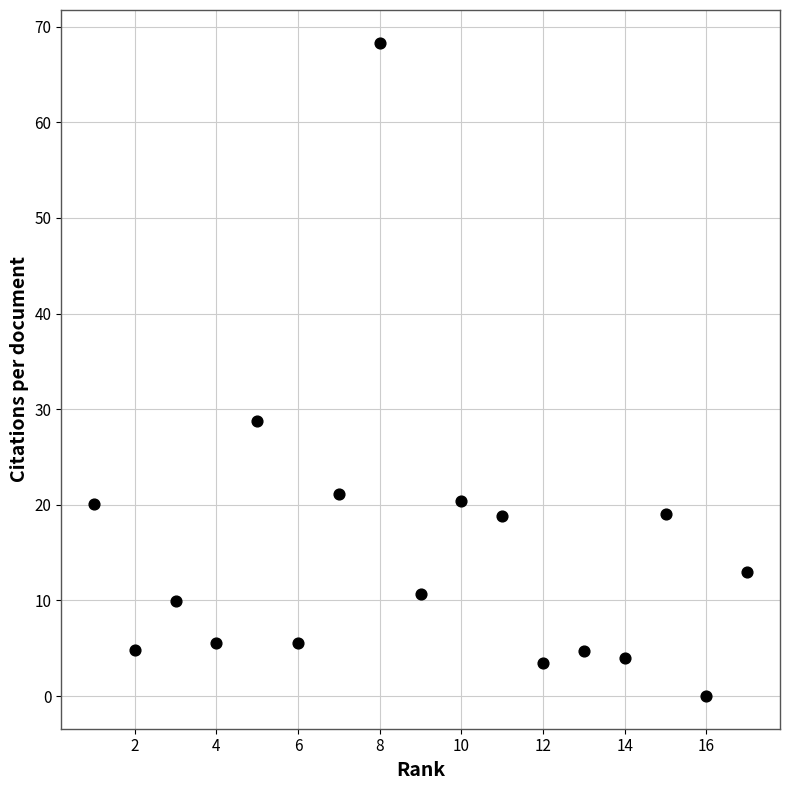

What is the range of Y values (max minus min)?

68.3